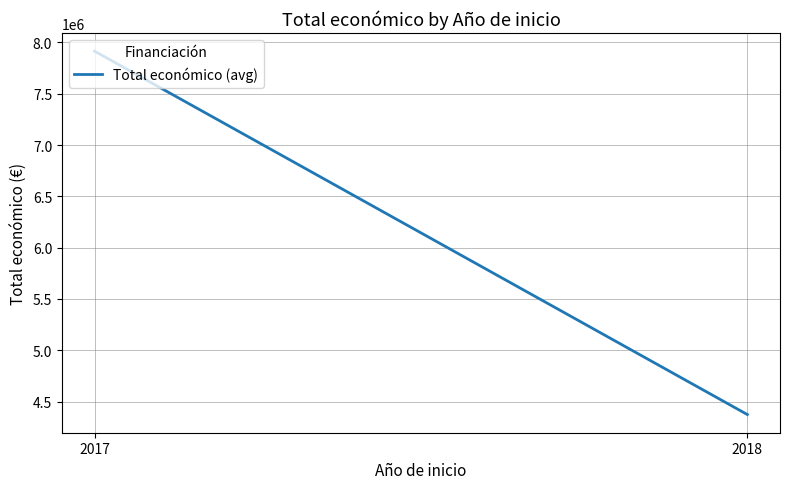

List the labels in order of value, smallest first.

2018, 2017